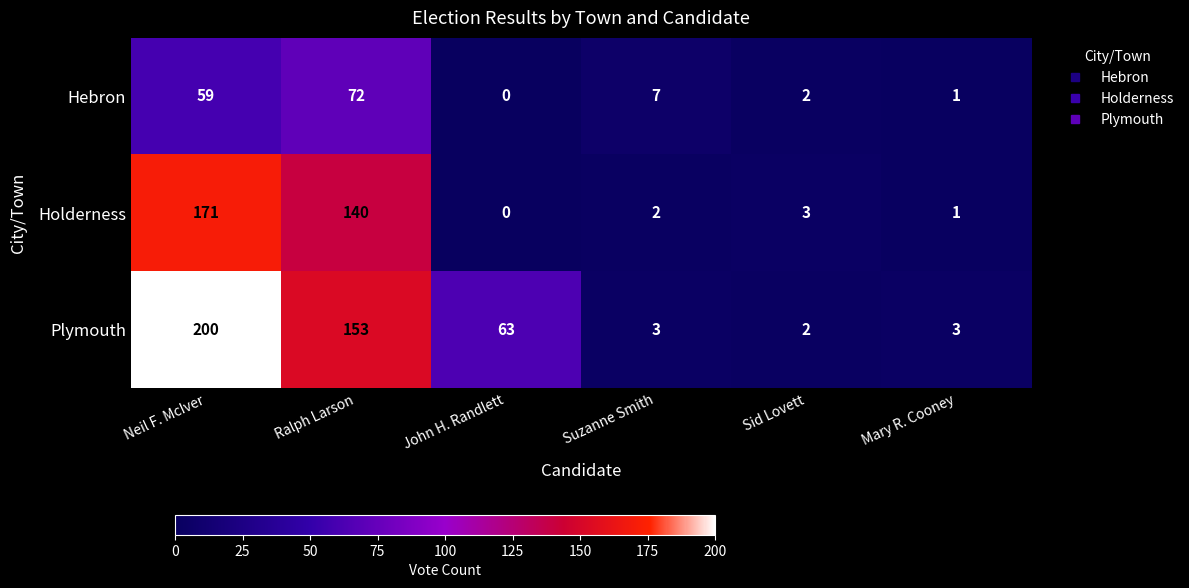

At how many categories does at least one series exceed 6?

4